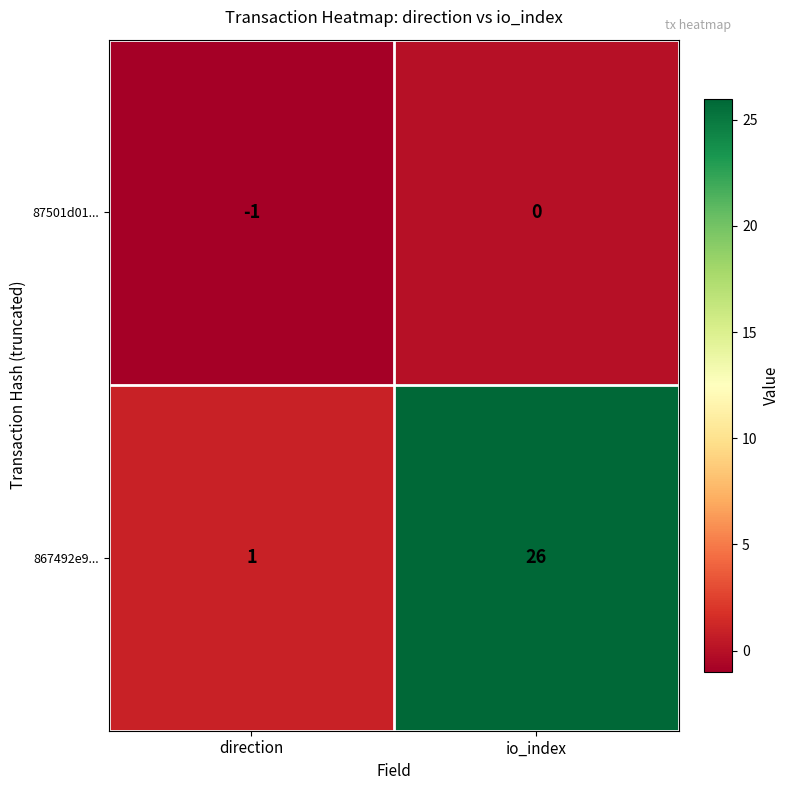

At which label does 87501d01... reach its peak?

io_index